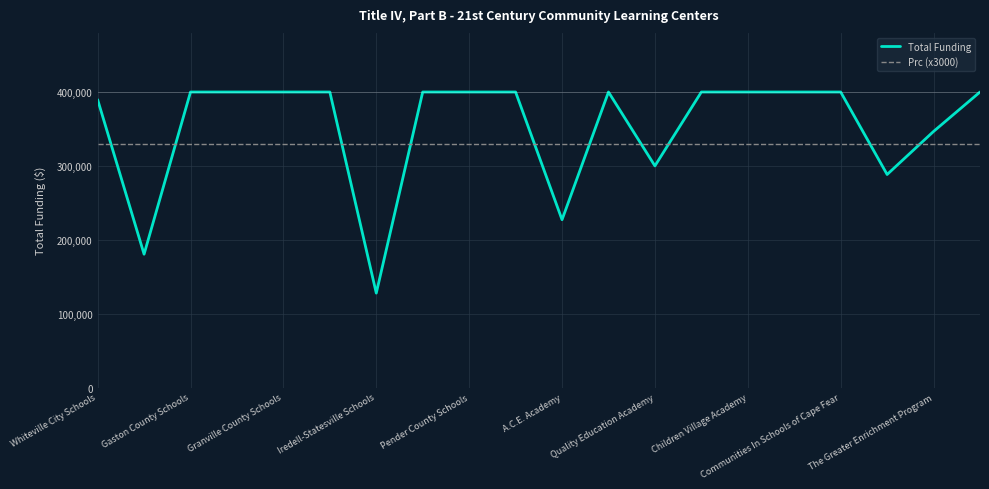

Which series has the widest spread of values?

Total Funding